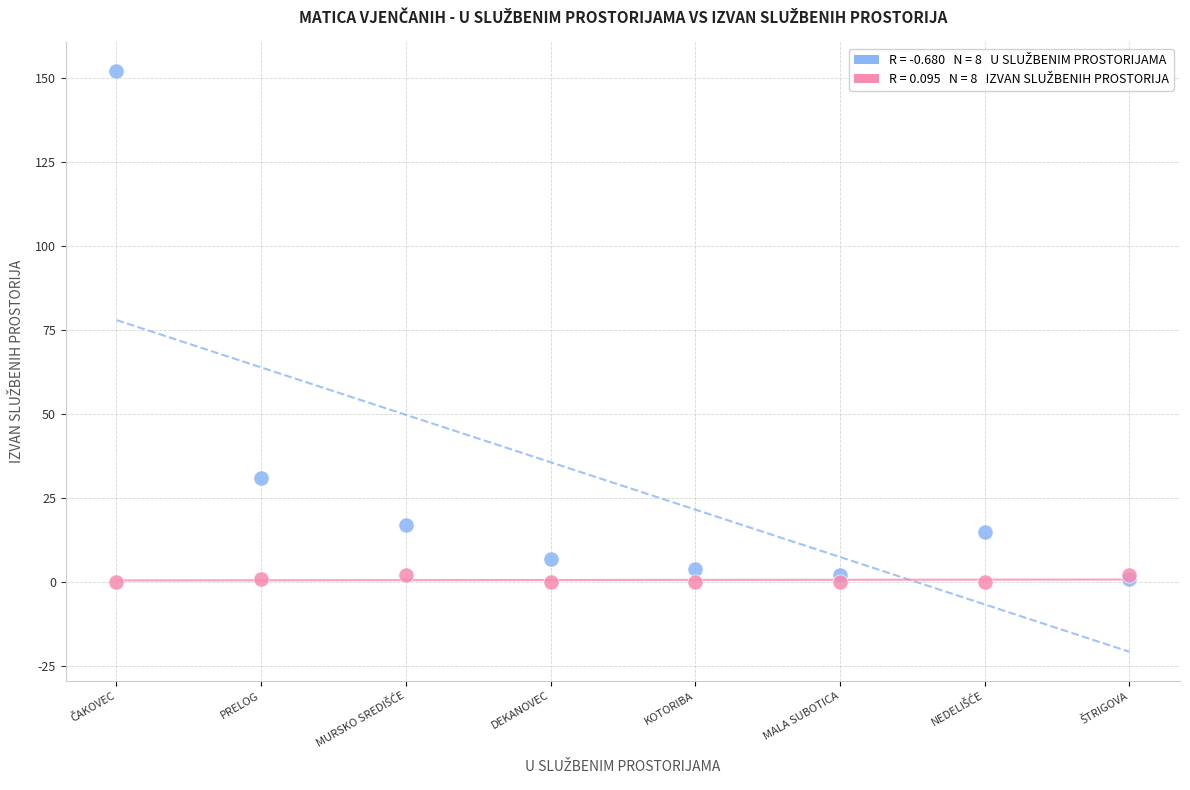

Across all series, what Y value is closest to 76?

31